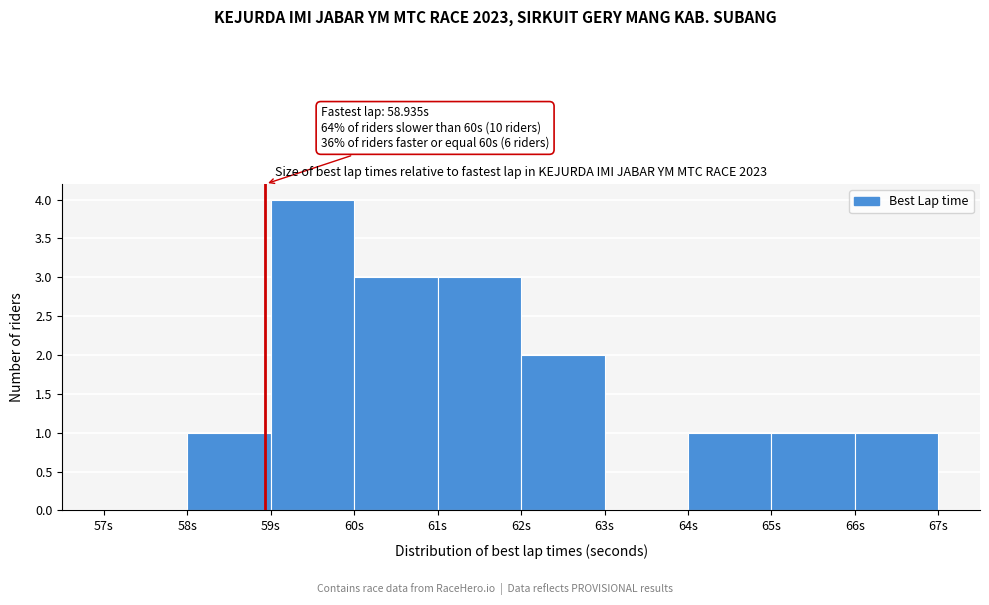

Over which range of the x-axis is the bar tallest?

59 to 60